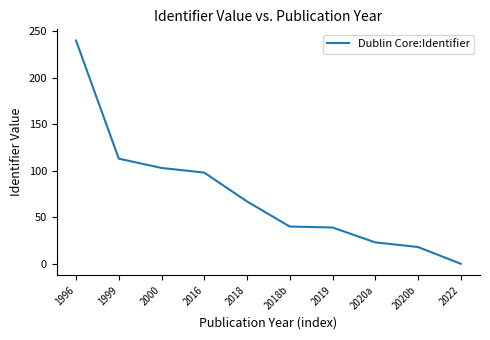

What is the difference between the maximum and second lowest values?

222